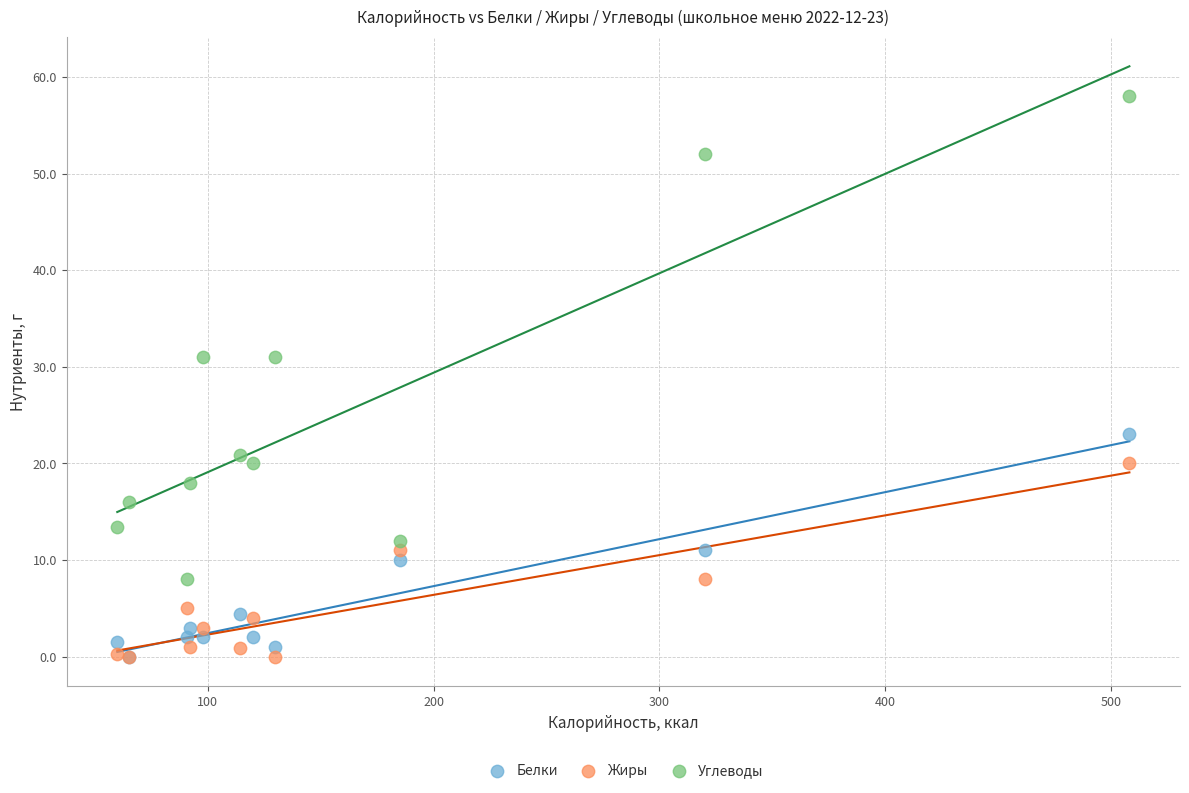

Which series has the widest spread of Y values?

Углеводы